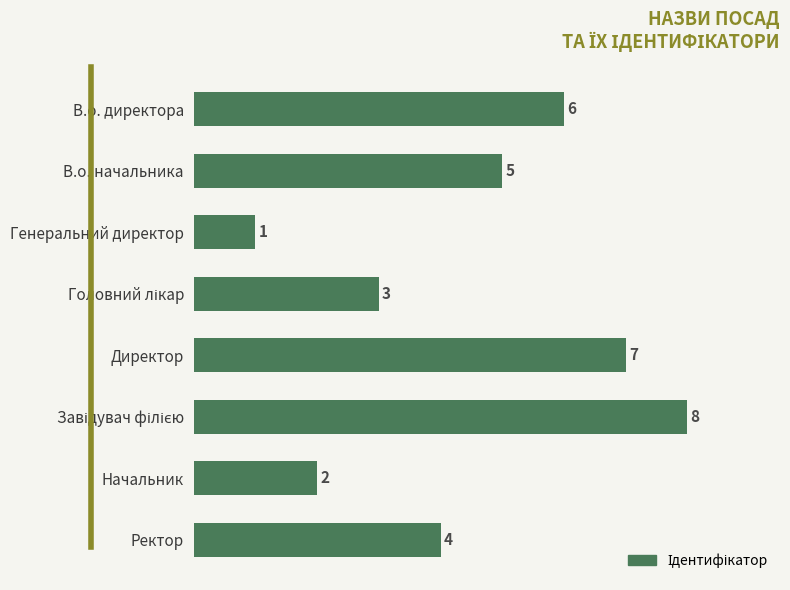

What is the ratio of the value at Ректор to the value at Директор?

0.6